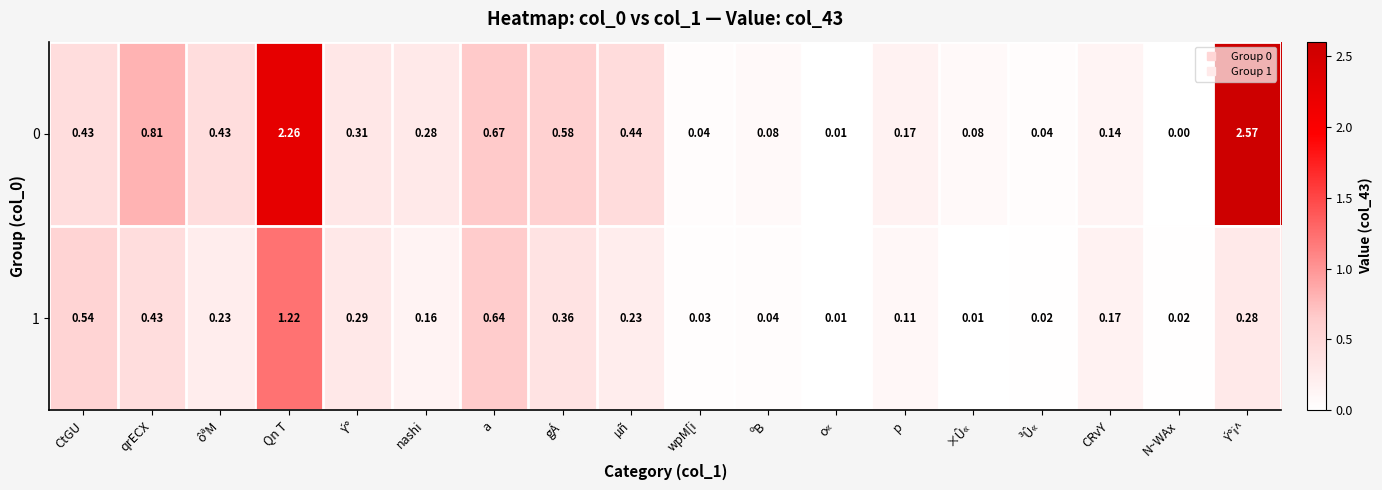

Is the value of 0 at a greater than the value of 1 at qrECX?

Yes